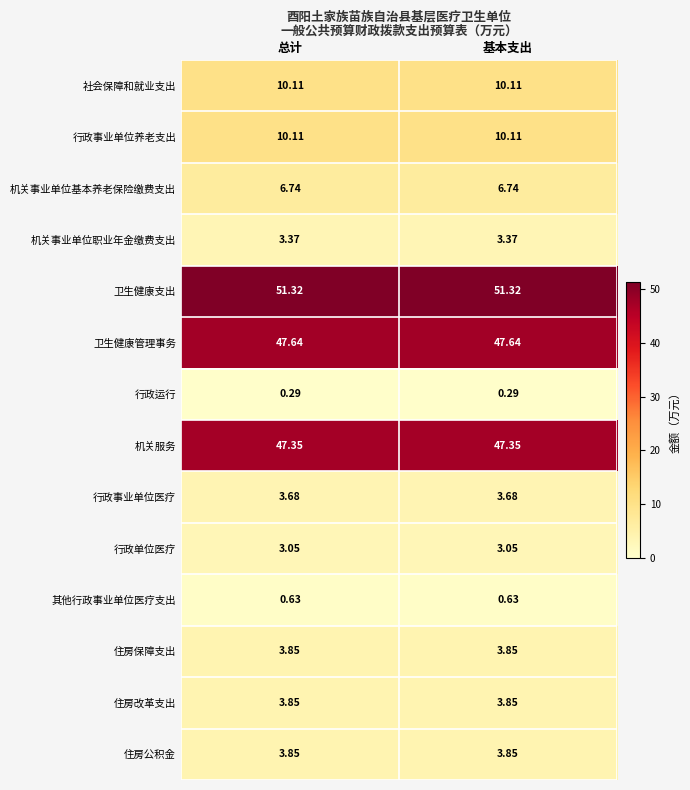

Count the number of categories in the chart.

2